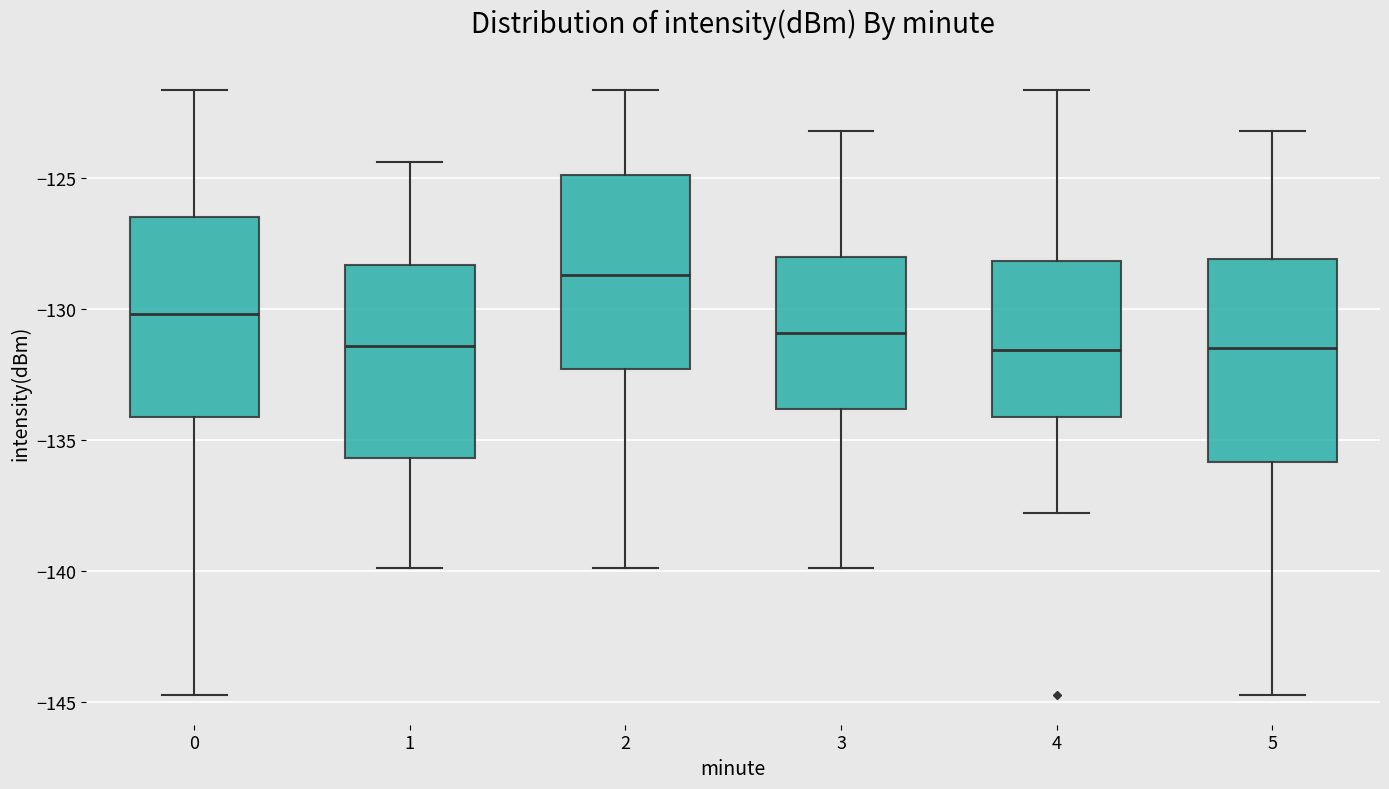

Where does the median line of the box at x = 1 sit on the y-axis? The values are not printed on the chart, so give them approximately, as read against the axis.

-131.5